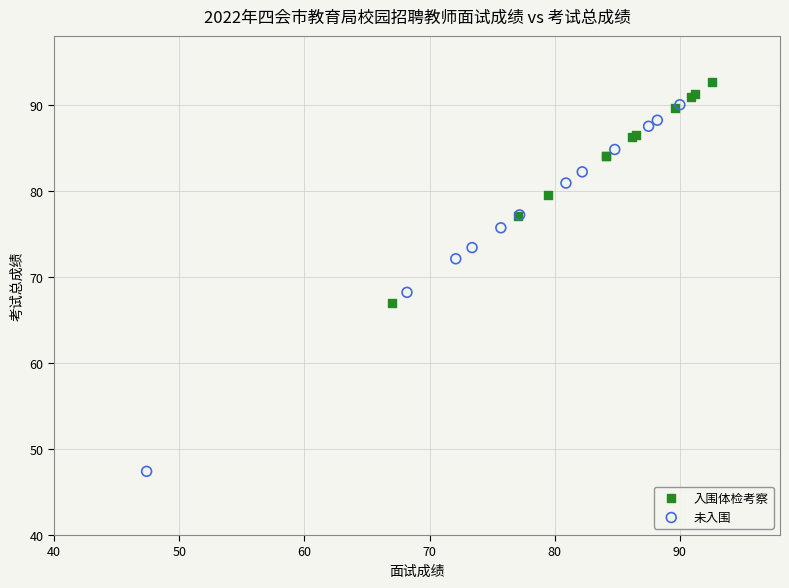

What are all the series names shown in the legend?

入围体检考察, 未入围